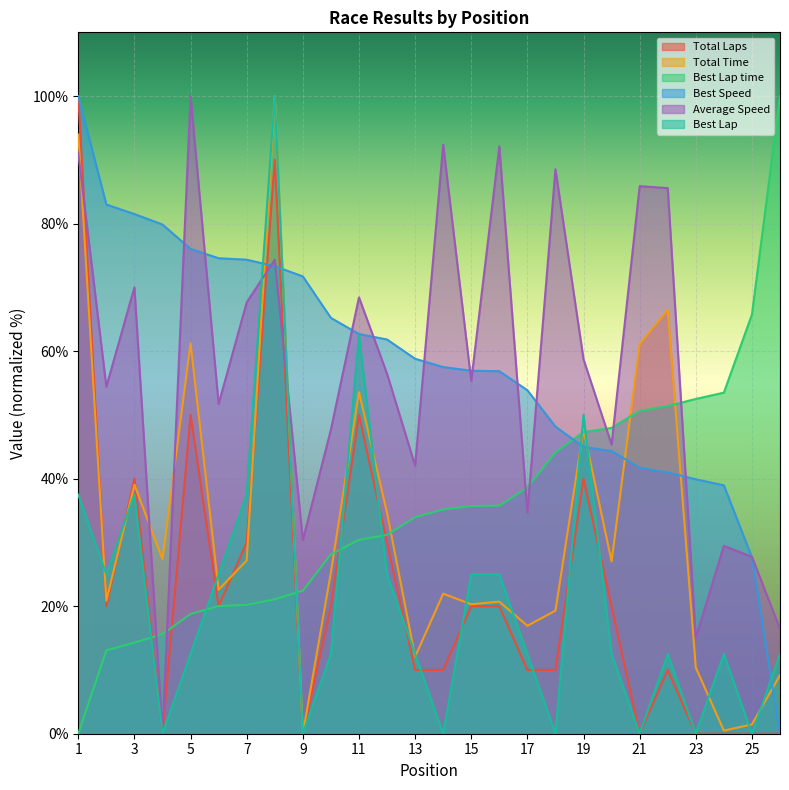

How many times do Best Speed and Total Time cross each other?

7